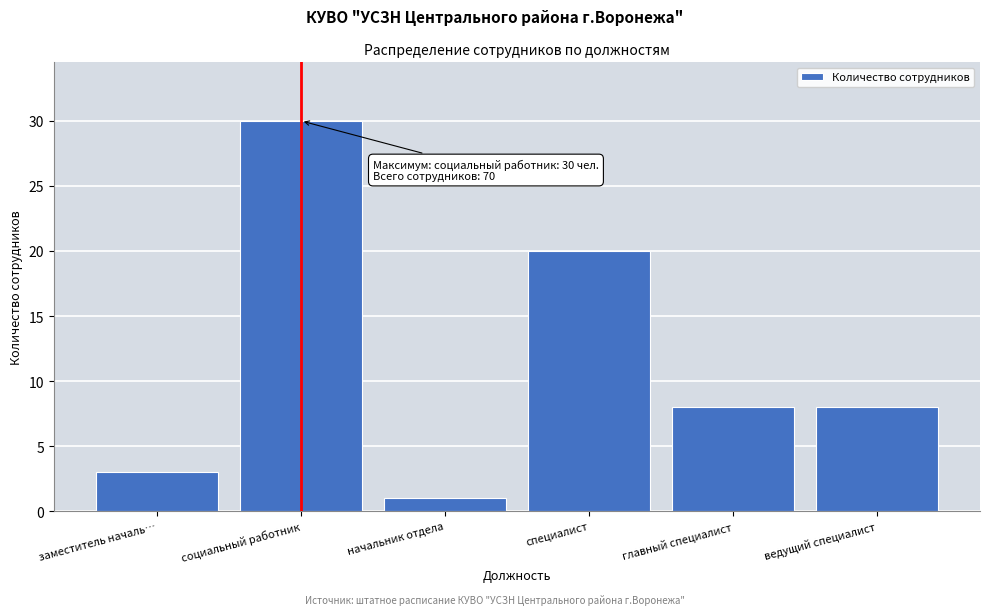

Reading right to left, extract all data points from this chart.

ведущий специалист=8	главный специалист=8	специалист=20	начальник отдела=1	социальный работник=30	заместитель началь…=3